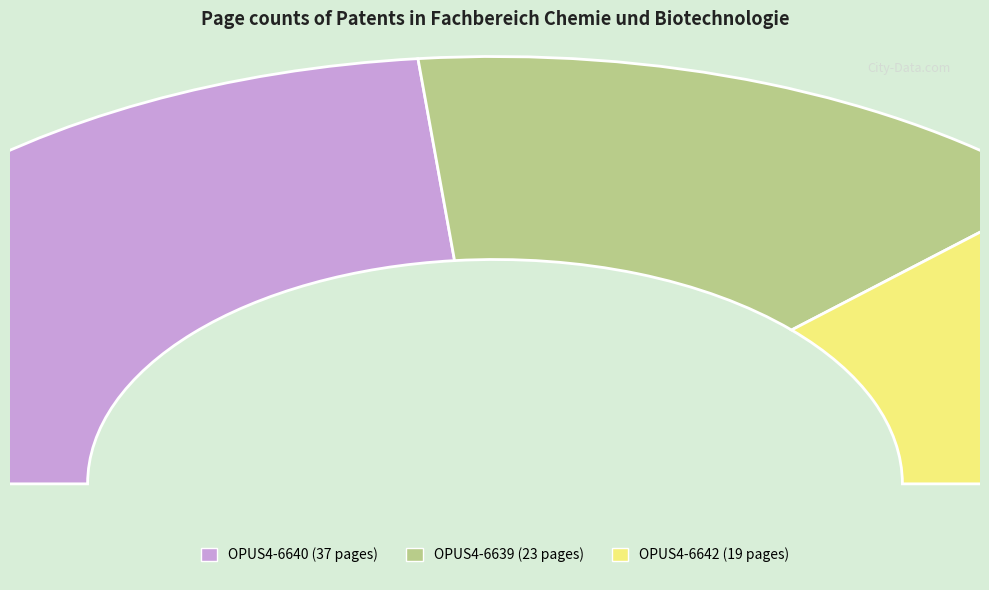

What is the largest slice in the pie chart?

OPUS4-6640